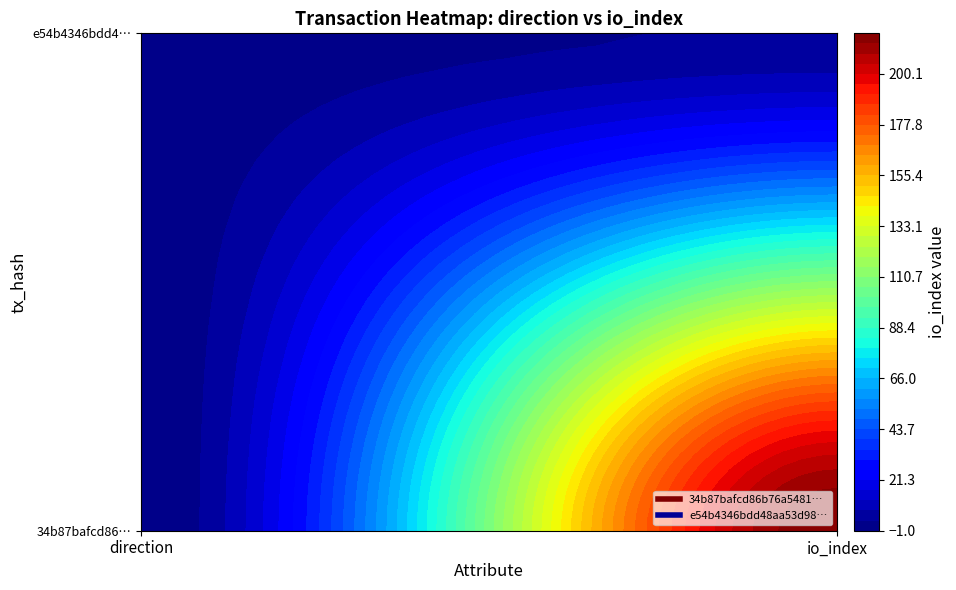

Rank the series by their maximum value, from lowest to highest.

e54b4346bdd48aa53d98b77f854cf2b0b996ee8, 34b87bafcd86b76a54816ead79f17b9851d1864